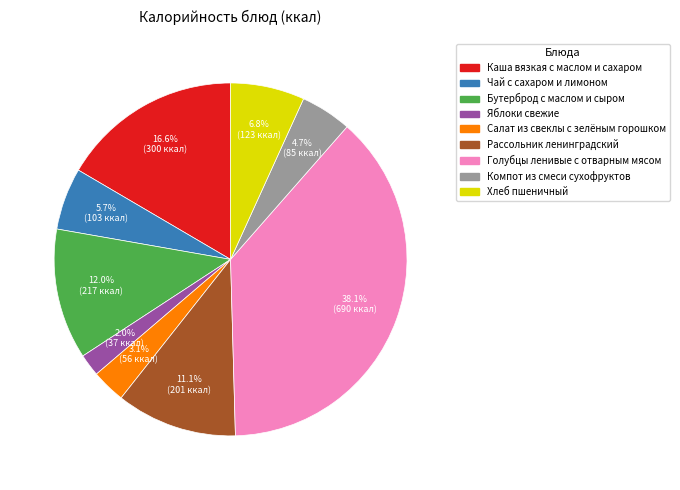

To the nearest percent, what portion does Чай с сахаром и лимоном represent?

6%